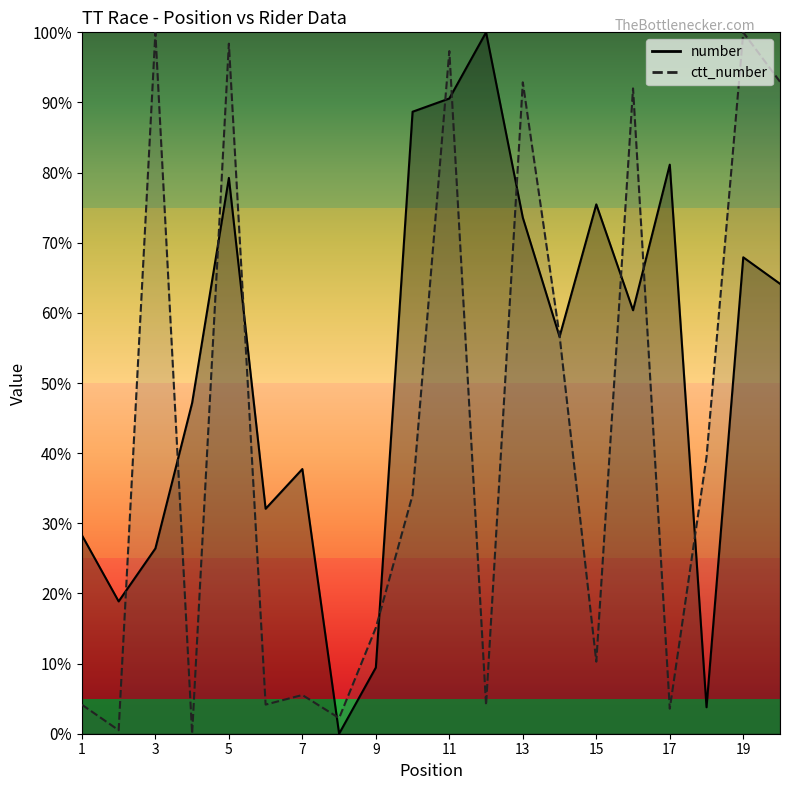

At how many categories does at least one series exceed 49?

12